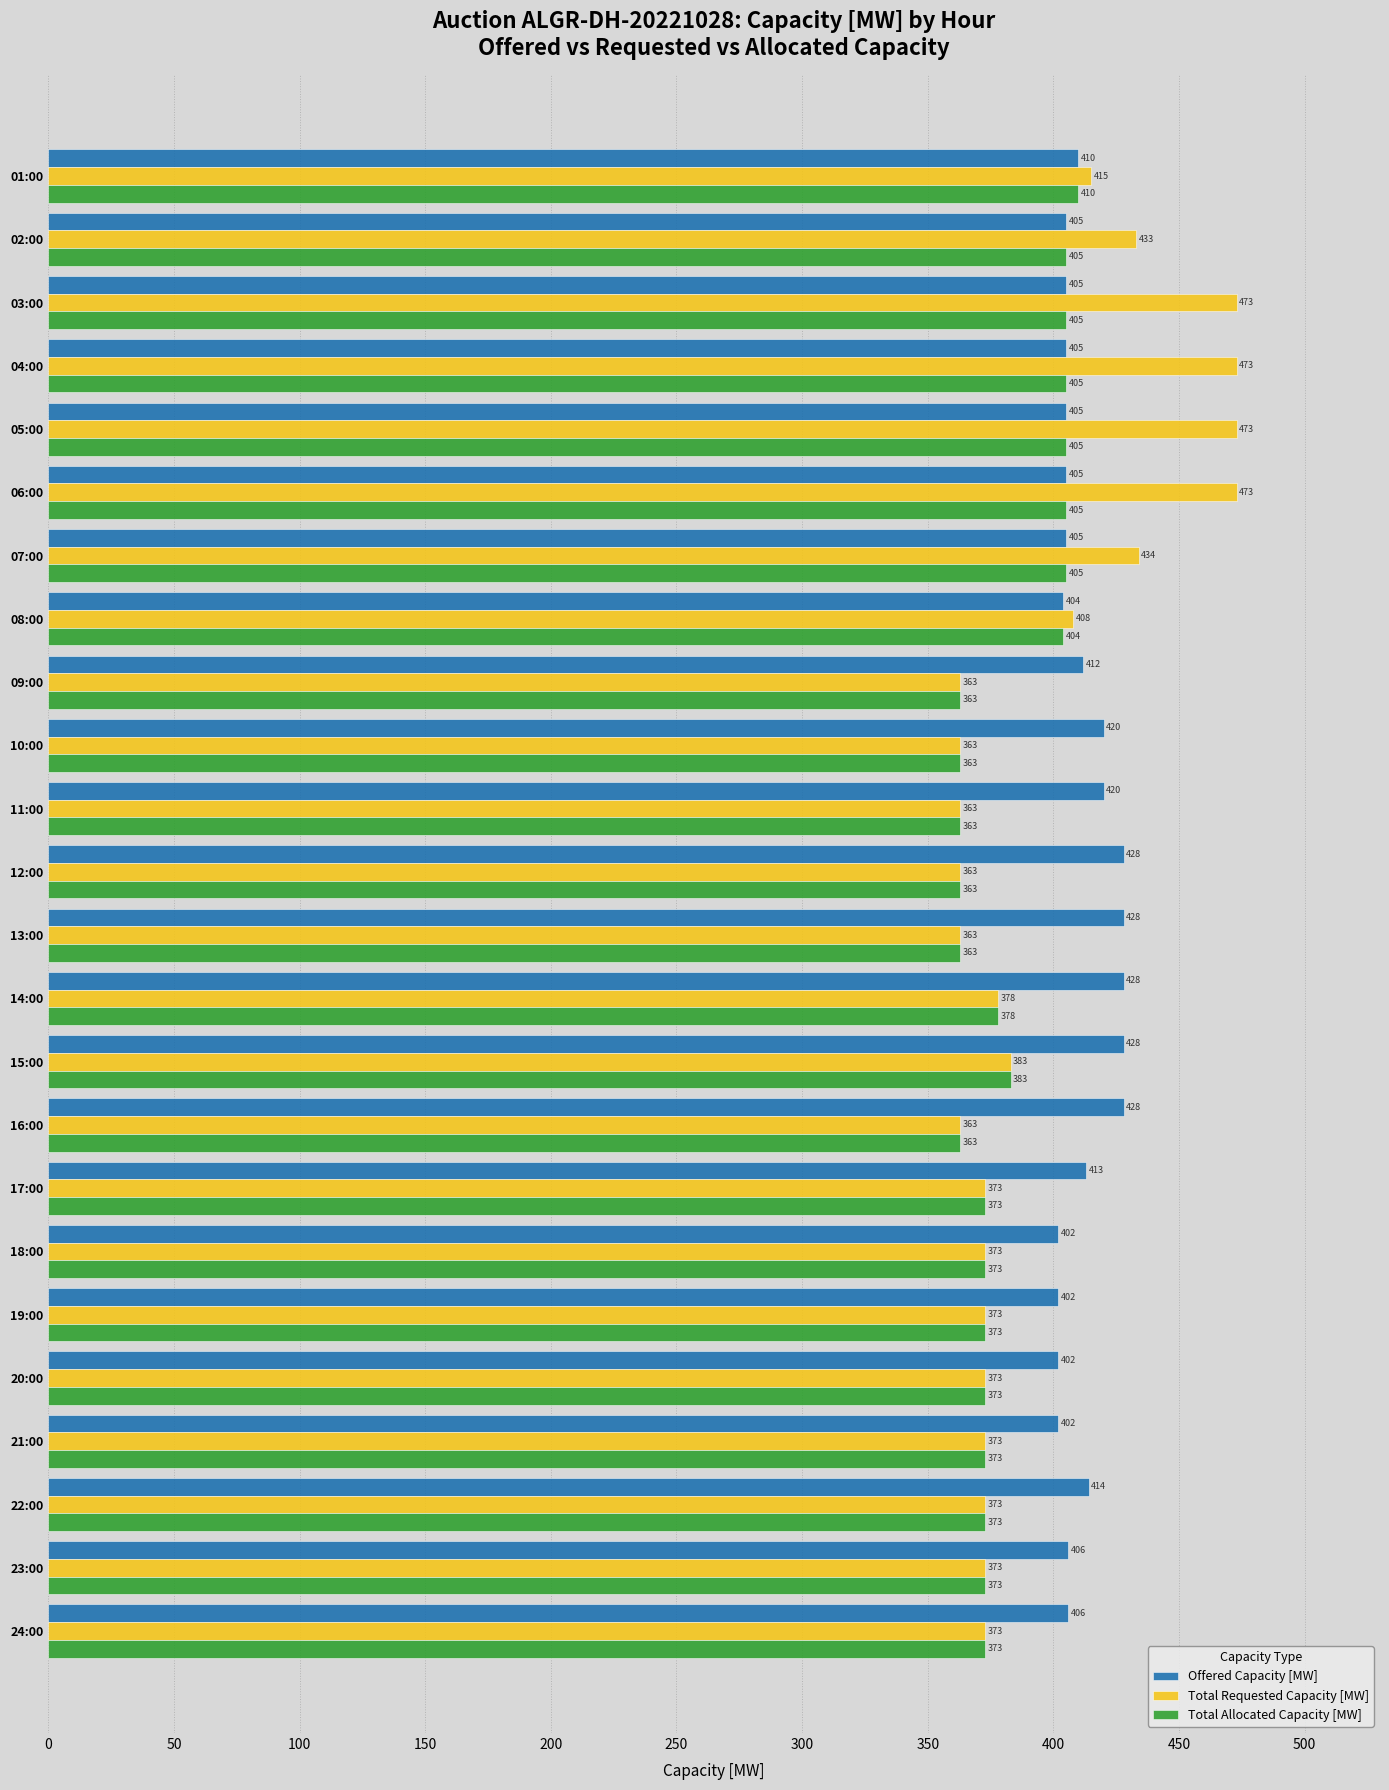

What are all the series names shown in the legend?

Offered Capacity [MW], Total Requested Capacity [MW], Total Allocated Capacity [MW]